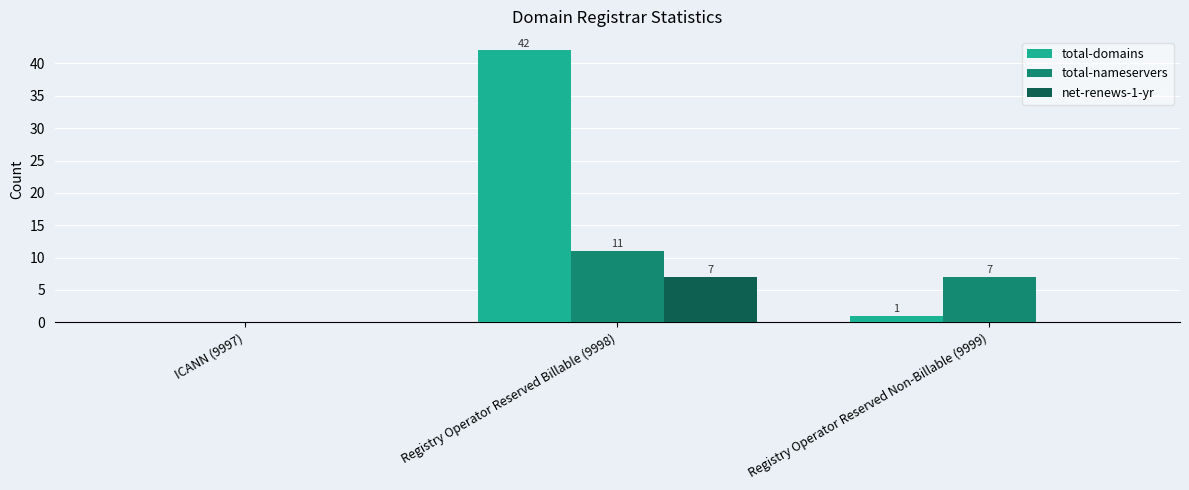

Between Registry Operator Reserved Billable (9998) and Registry Operator Reserved Non-Billable (9999), which series saw the biggest shift?

total-domains